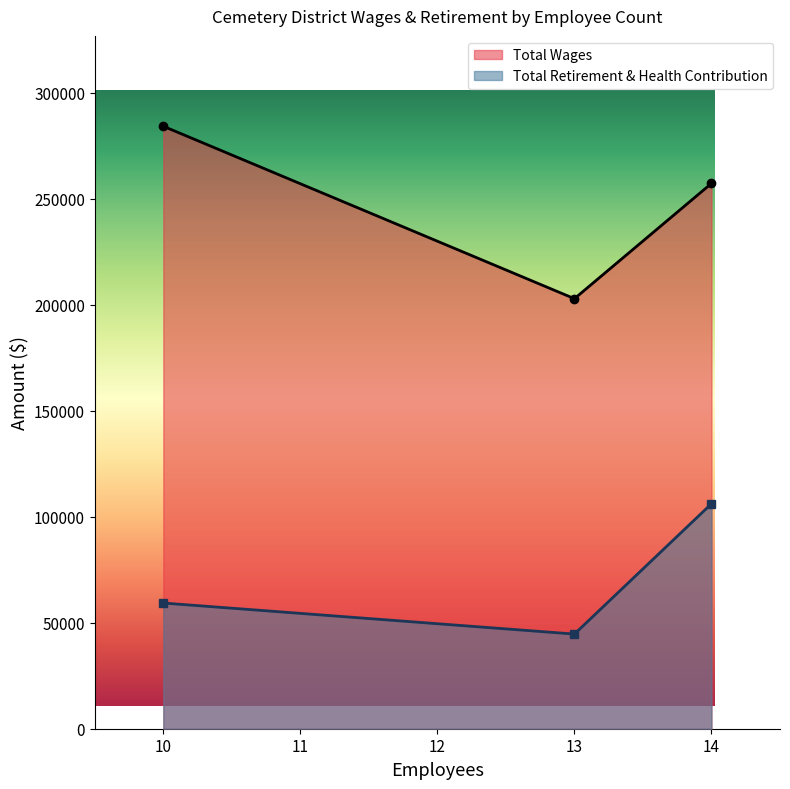

Does the chart have visible grid lines?

No